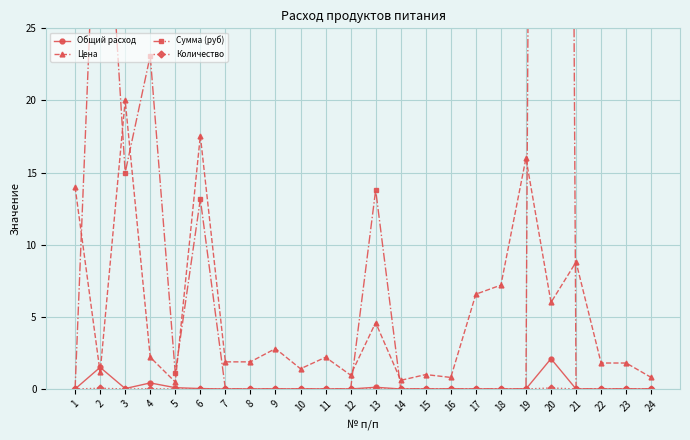

Reading left to right, transcribe all the data shown in this chart.

Общий расход: 1=0.0	2=1.5	3=0.0	4=0.4	5=0.1	6=0.0	7=0.0	8=0.0	9=0.0	10=0.0	11=0.0	12=0.0	13=0.1	14=0.0	15=0.0	16=0.0	17=0.0	18=0.0	19=0.0	20=2.1	21=0.0	22=0.0	23=0.0	24=0.0
Цена: 1=14.0	2=1.1	3=20.0	4=2.2	5=0.5	6=17.6	7=1.9	8=1.9	9=2.8	10=1.4	11=2.2	12=1.0	13=4.6	14=0.6	15=1.0	16=0.8	17=6.6	18=7.2	19=16.0	20=6.0	21=8.8	22=1.8	23=1.8	24=0.8
Сумма (руб): 1=0.0	2=42.9	3=15.0	4=23.1	5=1.1	6=13.2	7=0.0	8=0.0	9=0.0	10=0.0	11=0.0	12=0.0	13=13.8	14=0.0	15=0.0	16=0.0	17=0.0	18=0.0	19=0.0	20=315.0	21=0.0	22=0.0	23=0.0	24=0.0
Количество: 1=0.0	2=0.1	3=0.0	4=0.0	5=0.0	6=0.0	7=0.0	8=0.0	9=0.0	10=0.0	11=0.0	12=0.0	13=0.0	14=0.0	15=0.0	16=0.0	17=0.0	18=0.0	19=0.0	20=0.1	21=0.0	22=0.0	23=0.0	24=0.0